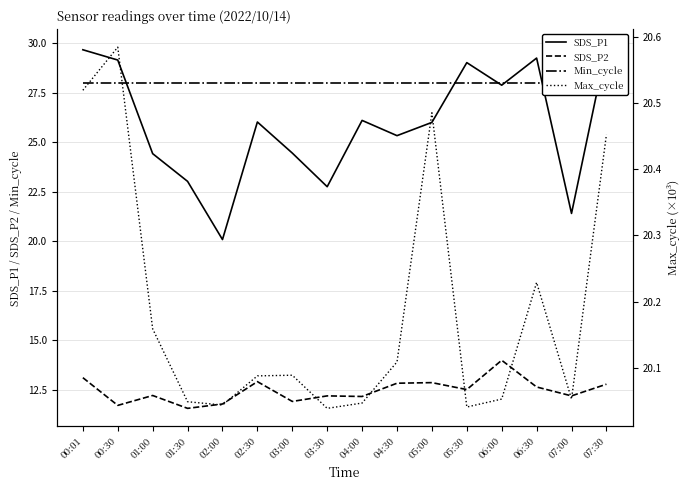

How many data points does each series have?

16